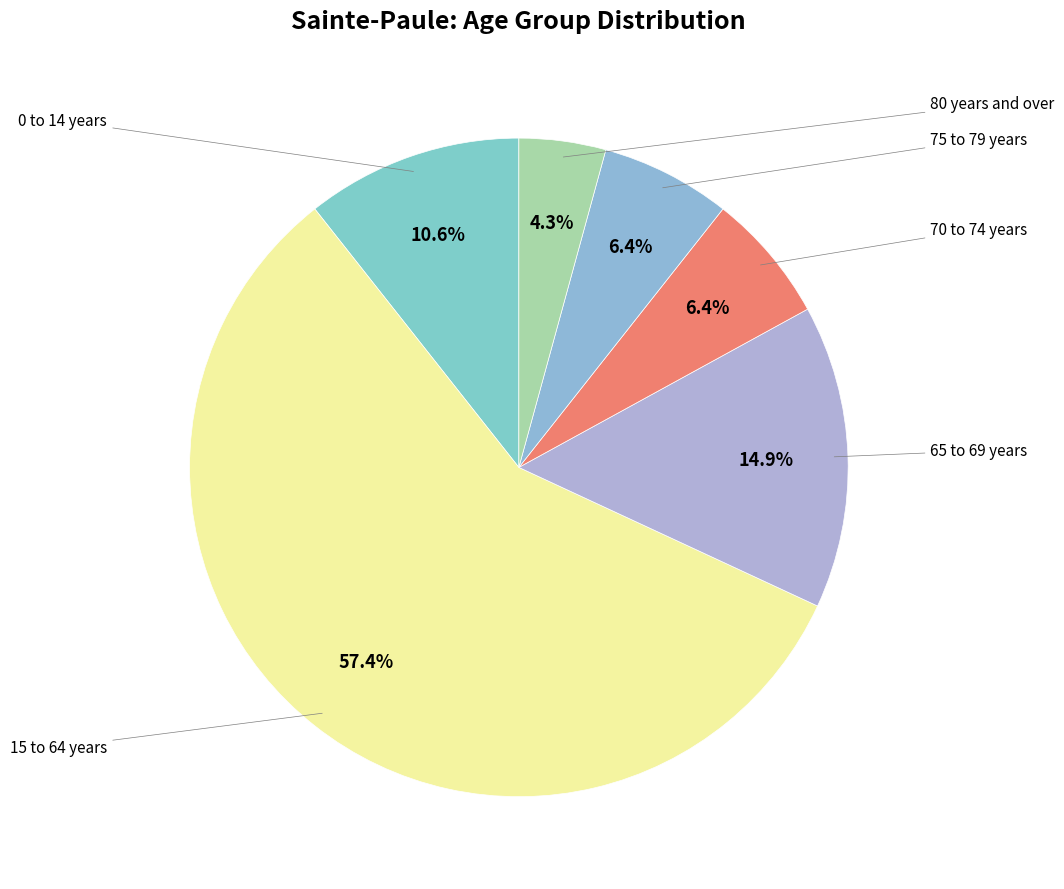

Combined, do 70 to 74 years and 65 to 69 years account for over 50%?

No